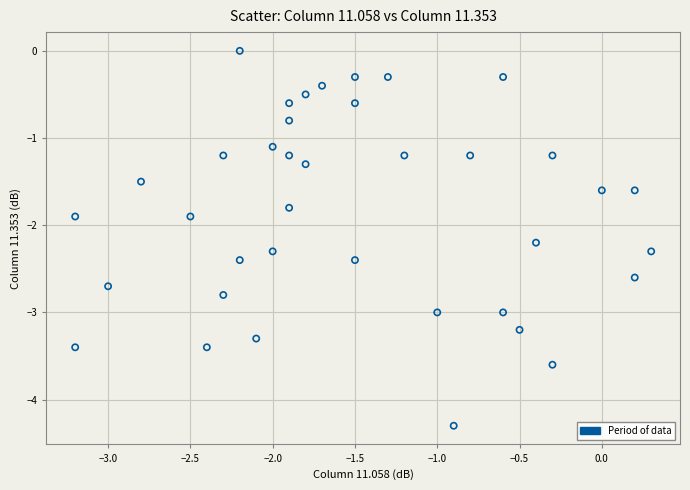

What is the range of X values (max minus min)?

3.5